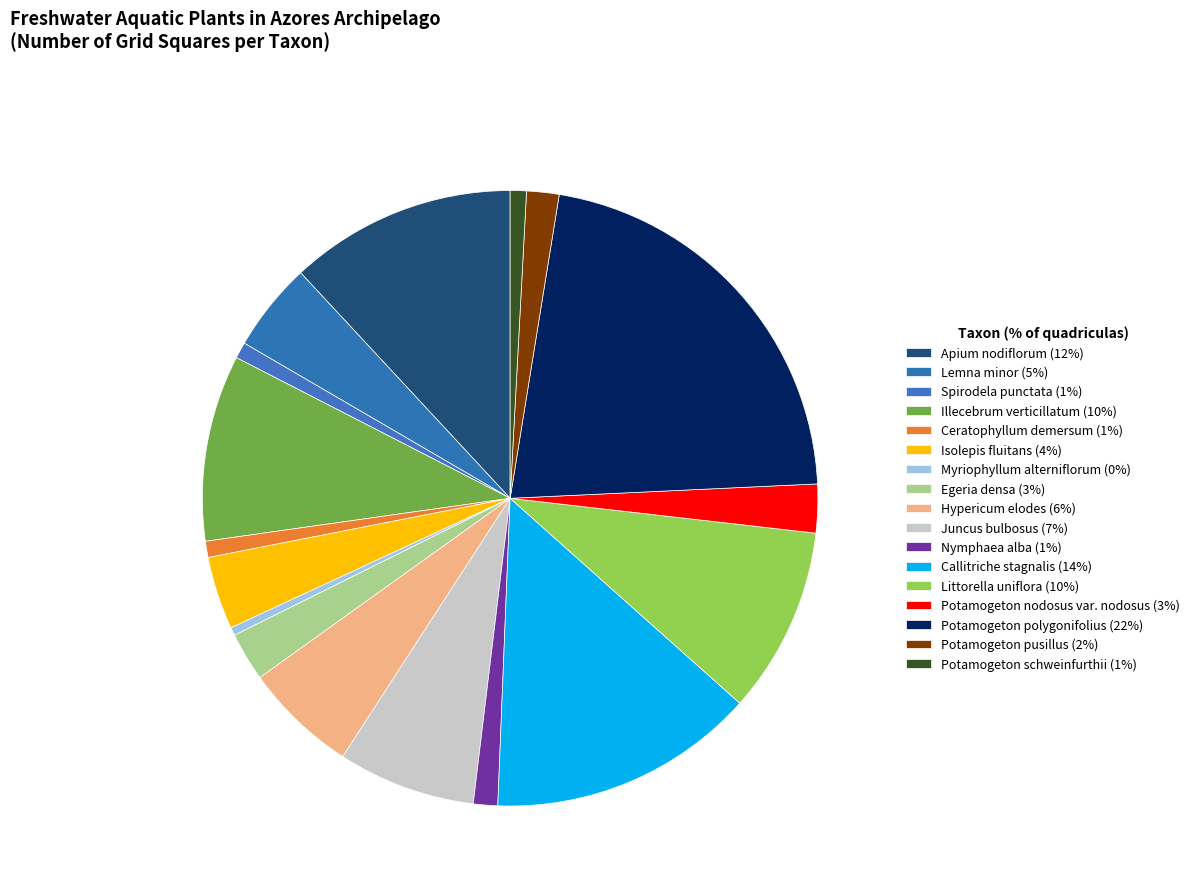

What is the change in value from Ceratophyllum demersum to Potamogeton nodosus var. nodosus?

+4